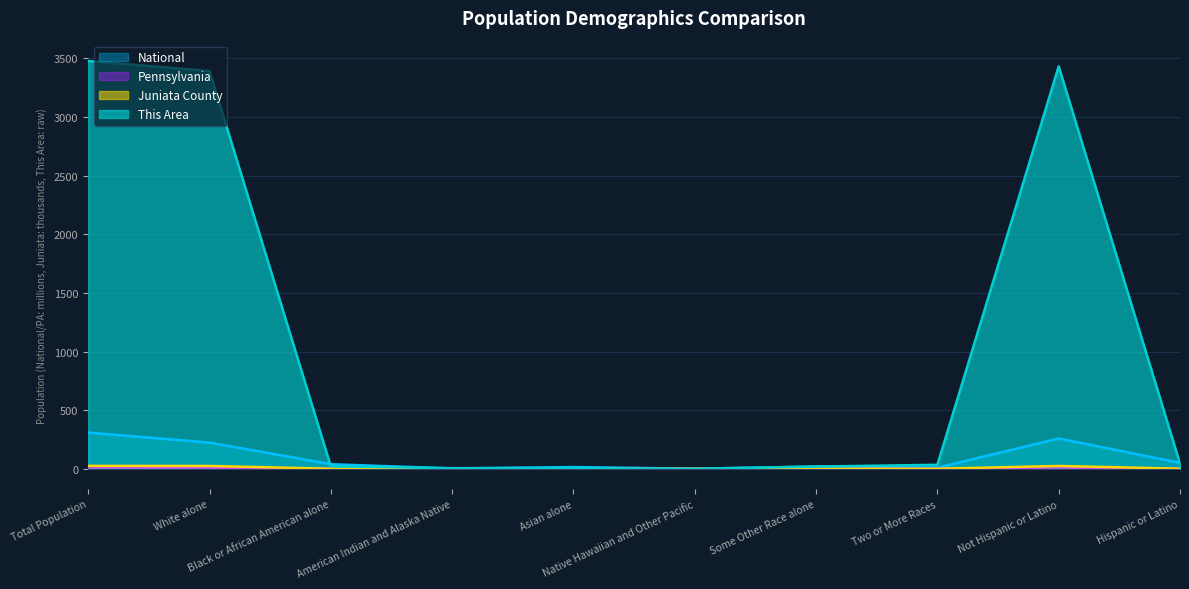

Where does the This Area series first go above 34?

Total Population